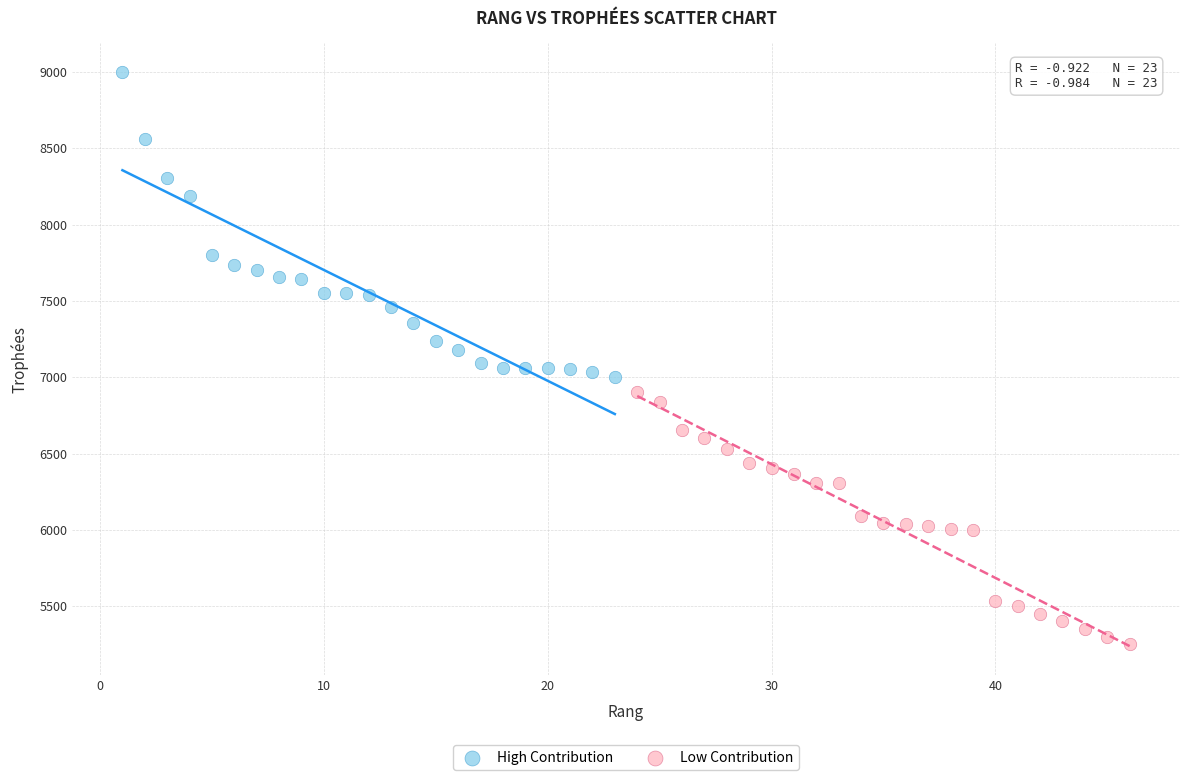

Which series contains the lowest Y value?

Low Contribution